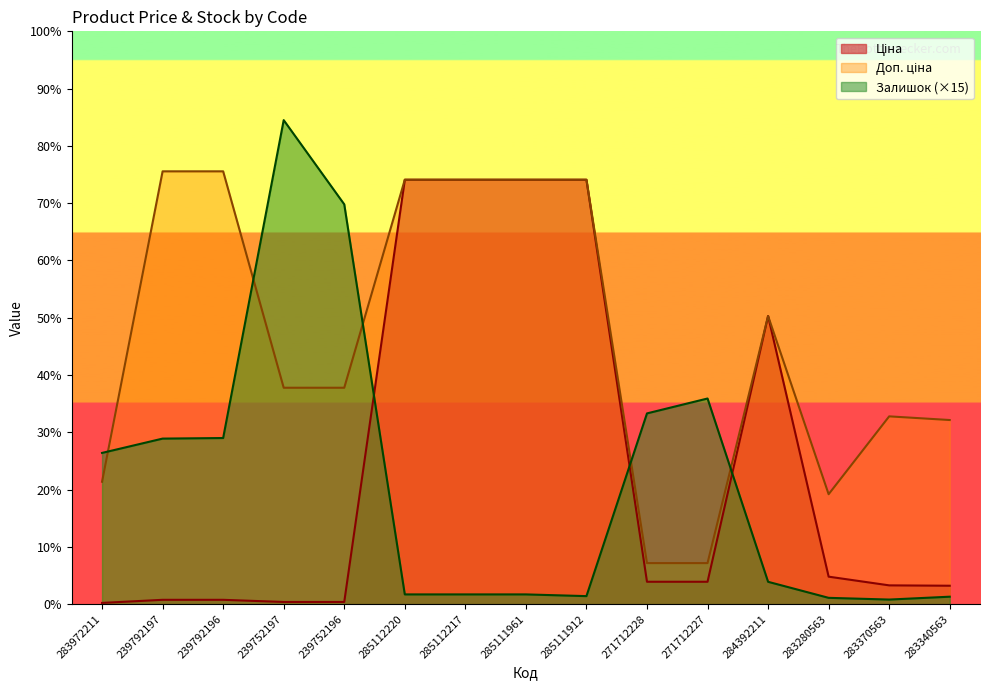

How many lines are shown in the chart?

3